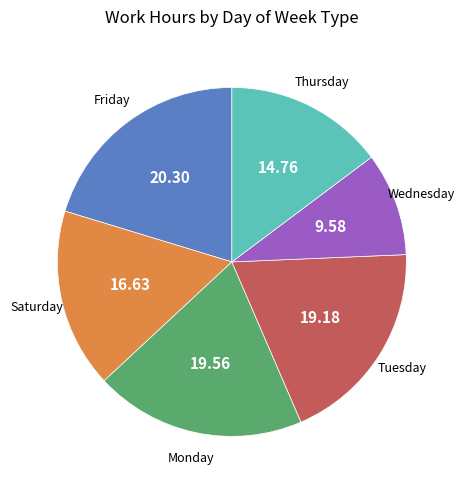

Does any single category account for the majority?

No